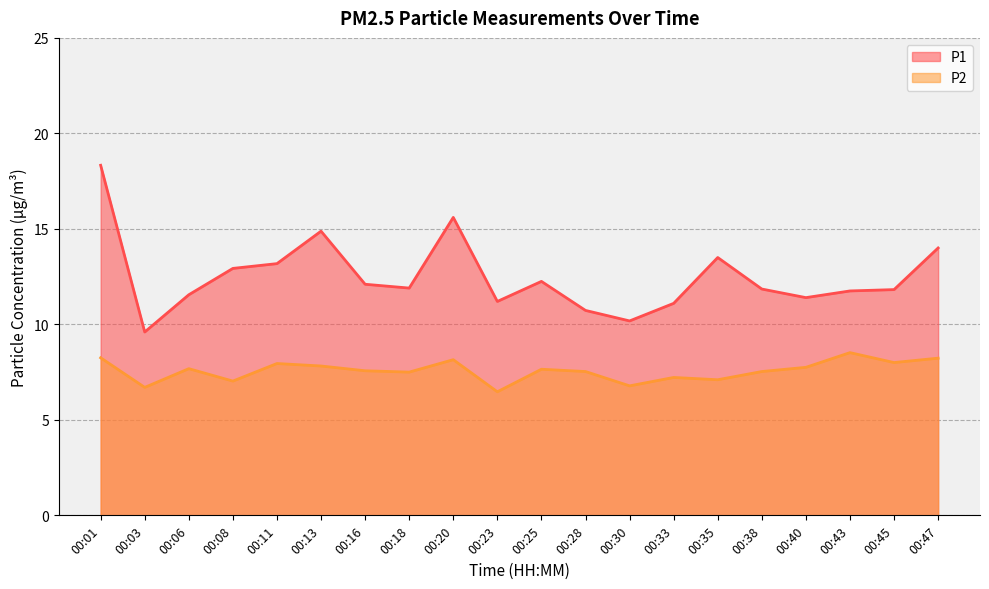

How many interior local peaks does the P1 series have?

4